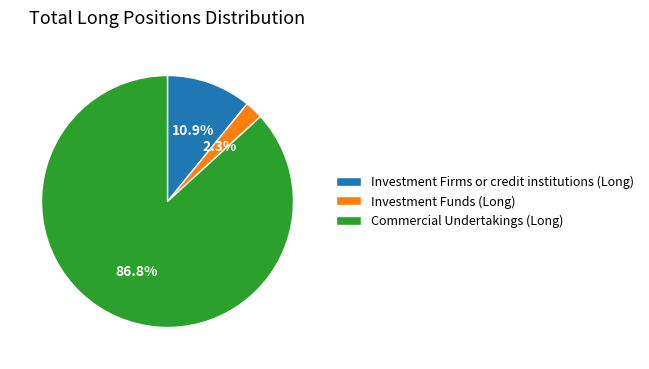

To the nearest percent, what is the combined percentage of Commercial Undertakings (Long) and Investment Firms or credit institutions (Long)?

98%